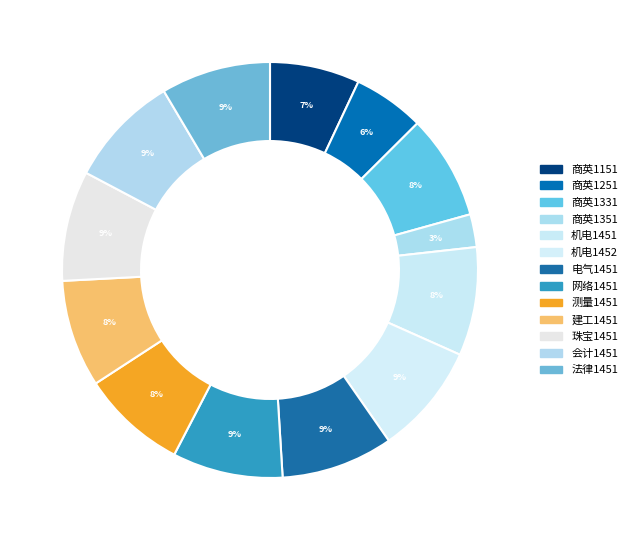

What percentage is the 会计1451 slice, to the nearest percent?

9%